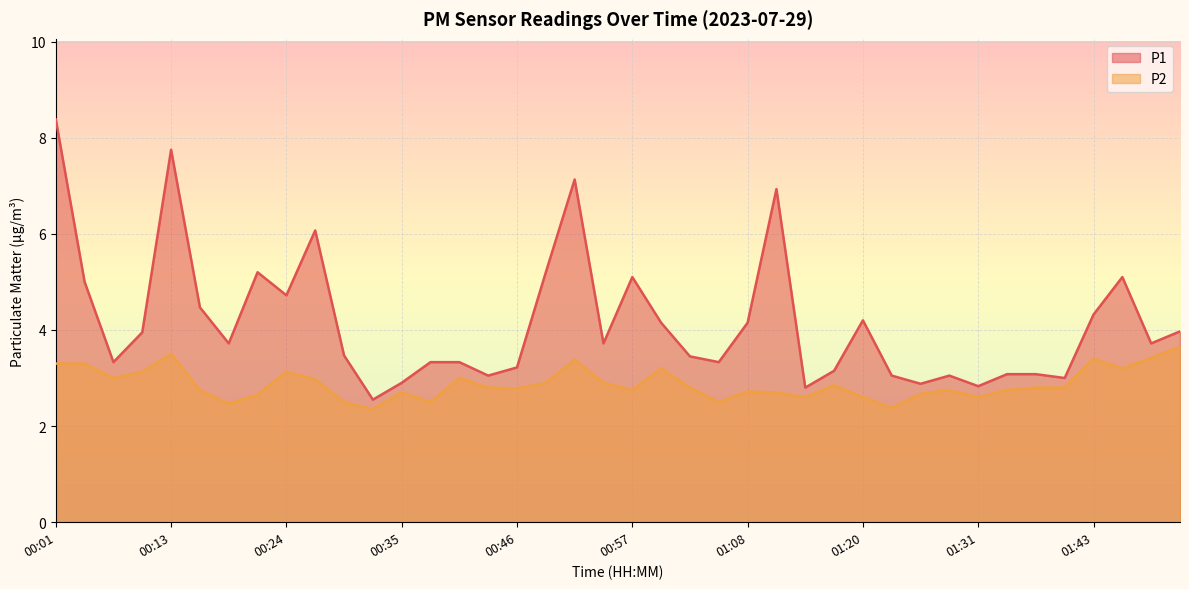

Is the value of P2 at 01:11 greater than the value of P1 at 00:21?

No